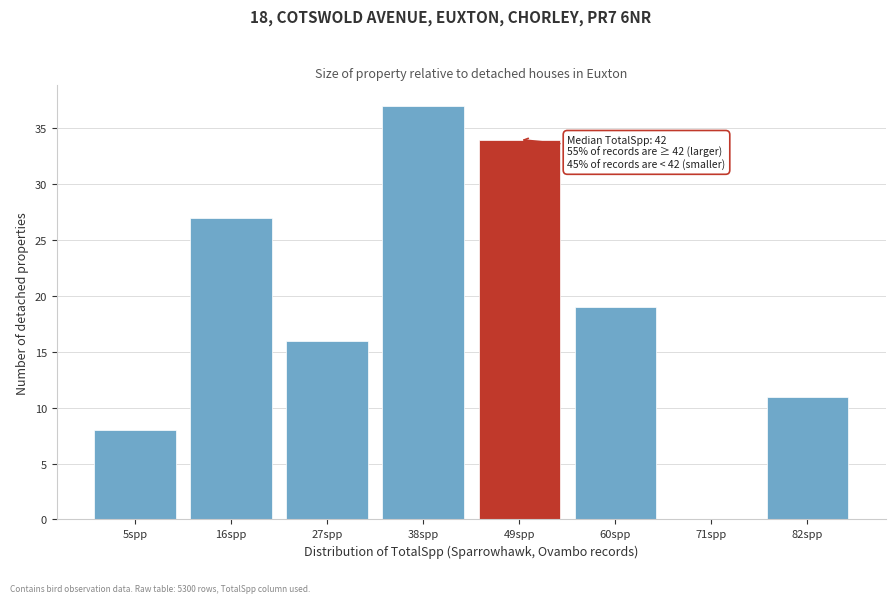

Reading left to right, transcribe all the data shown in this chart.

5spp=8	16spp=27	27spp=16	38spp=37	49spp=34	60spp=19	71spp=0	82spp=11